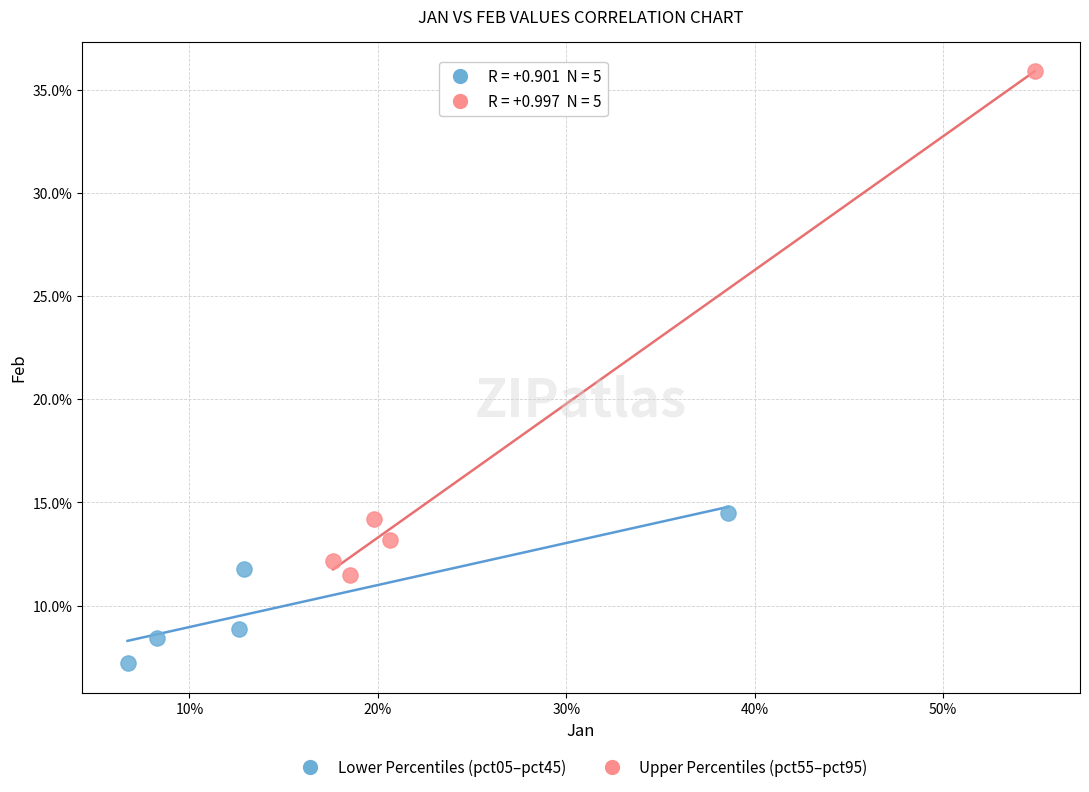

What are all the series names shown in the legend?

Lower Percentiles (pct05–pct45), Upper Percentiles (pct55–pct95)